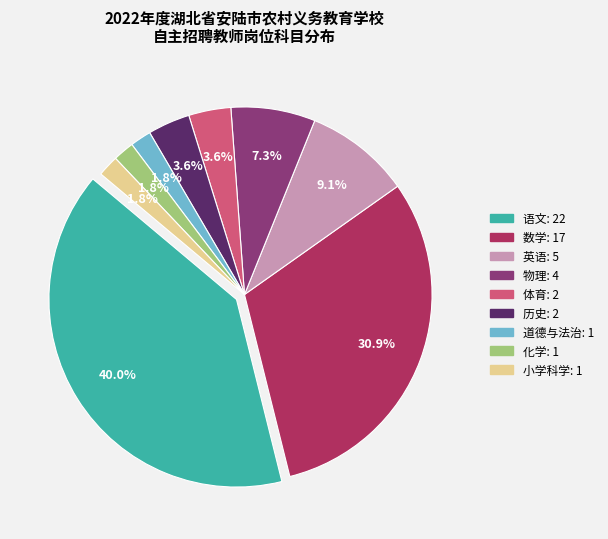

Combined, what portion of the pie is 化学 and 道德与法治?

3.6%